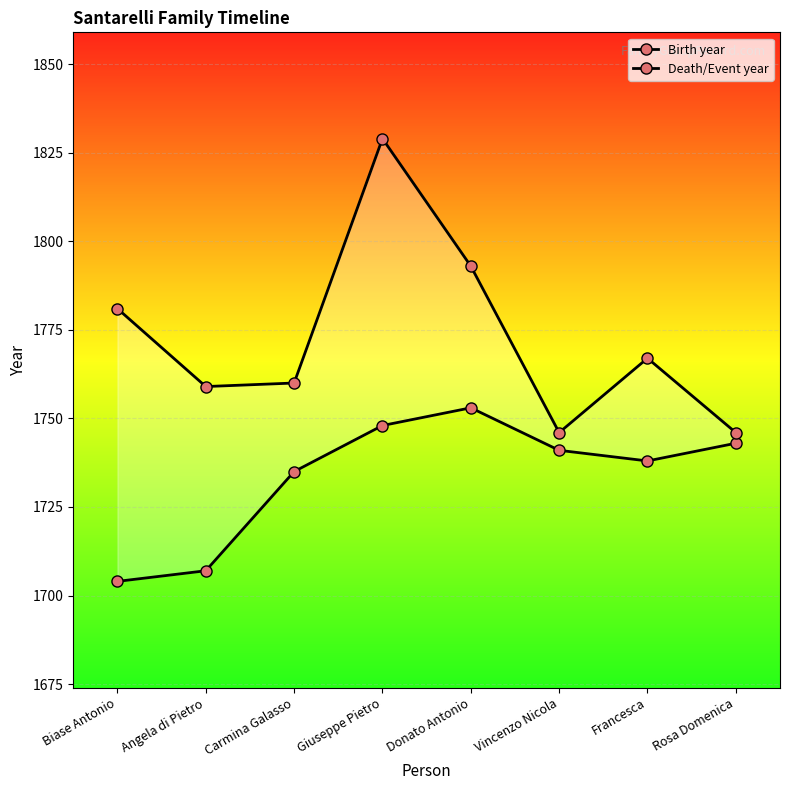

At which label is Birth year closest to 1728?

Carmina Galasso